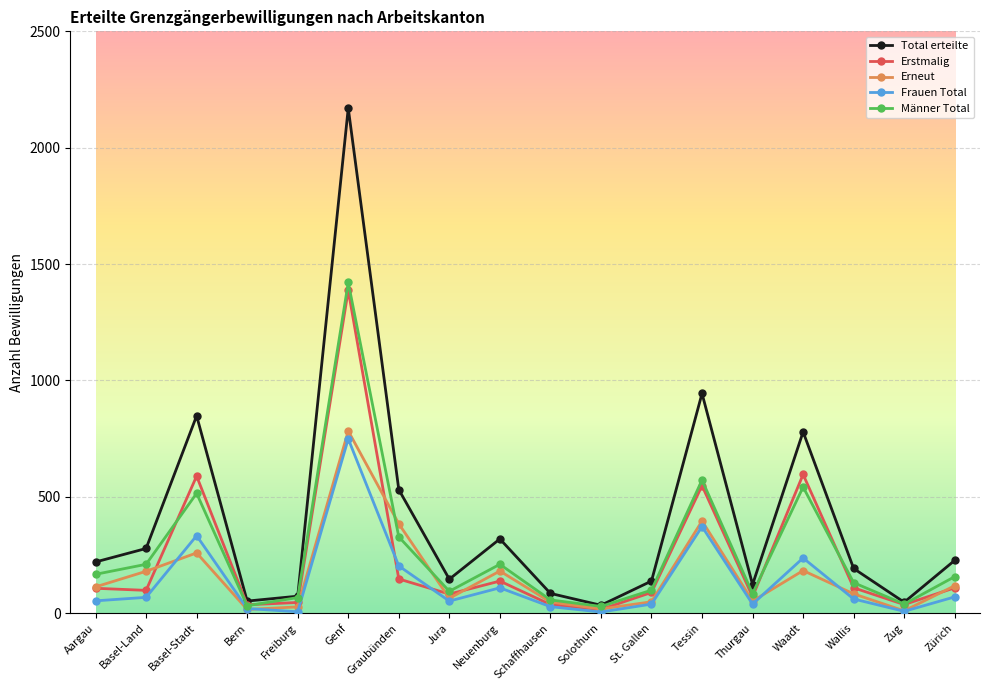

What is the label of the 16th point from the right?

Basel-Stadt